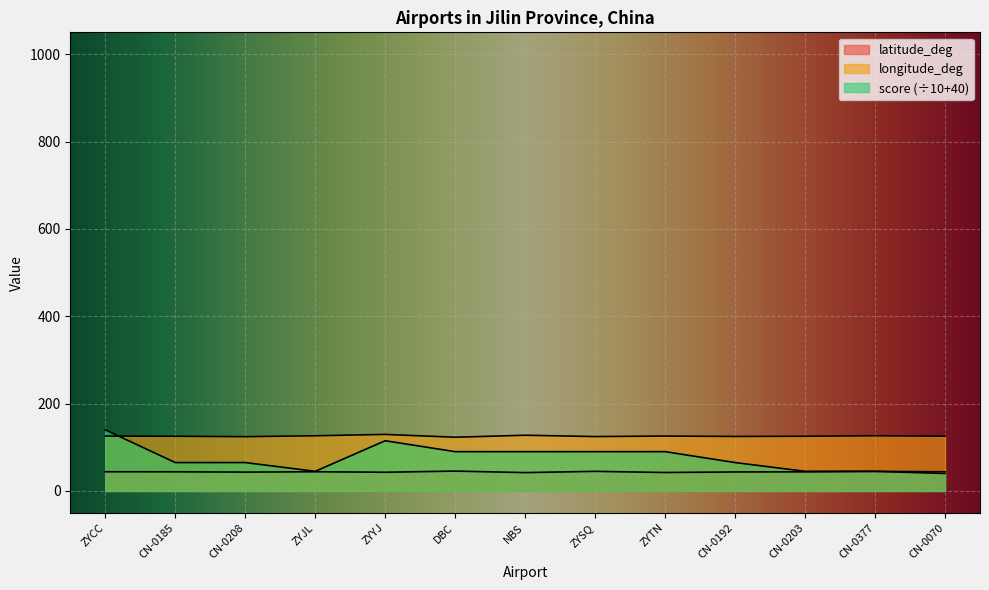

At which category does longitude_deg reach its first local valley?

CN-0208